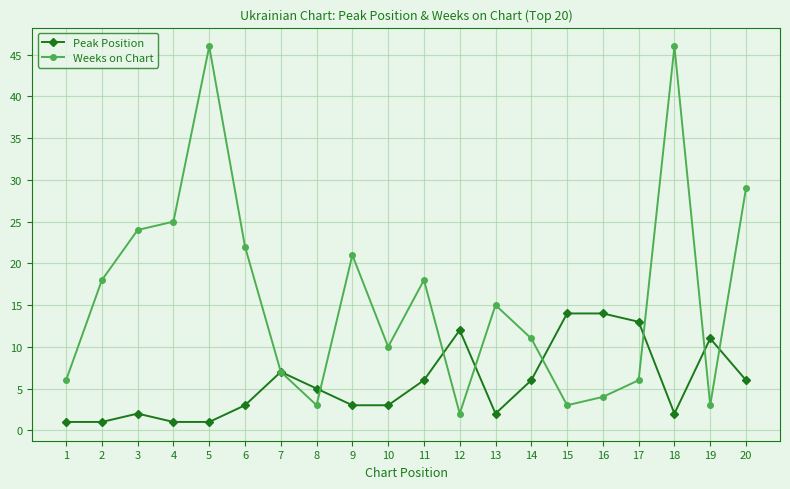

What is the maximum value for Weeks on Chart?

46